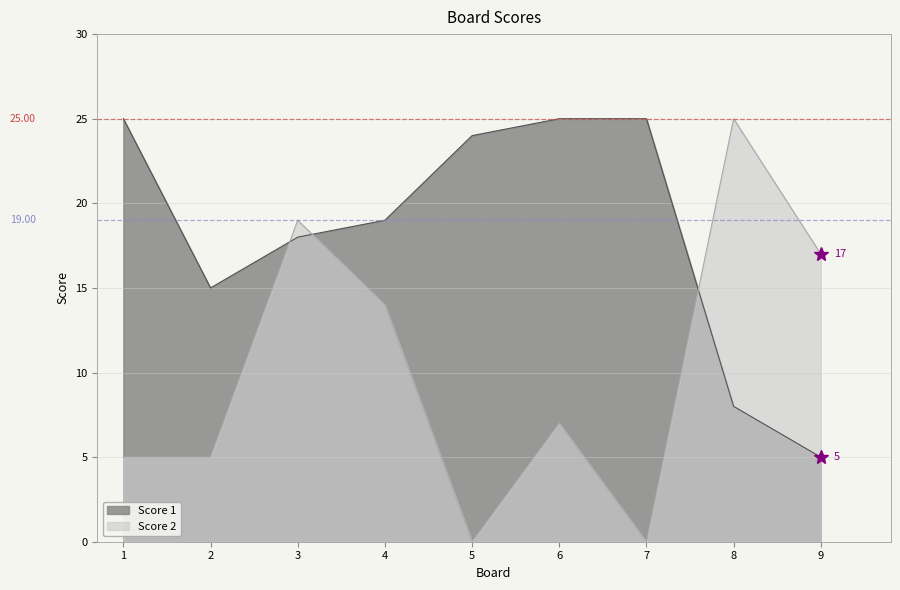

At which category does Score 2 reach its first local valley?

5